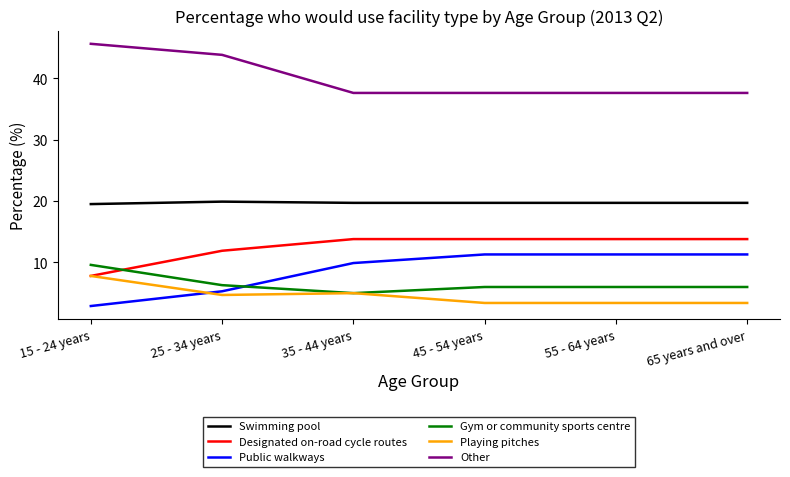

Which series has the largest total across all categories?

Other